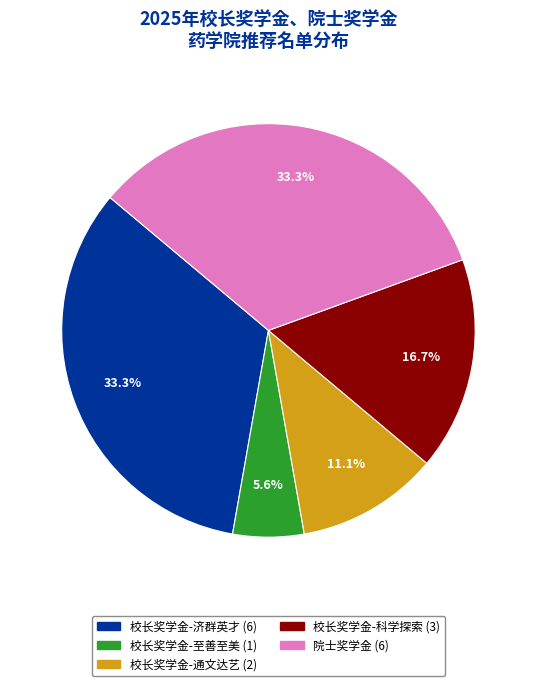

To the nearest percent, what is the combined percentage of 校长奖学金-科学探索 and 院士奖学金?

50%